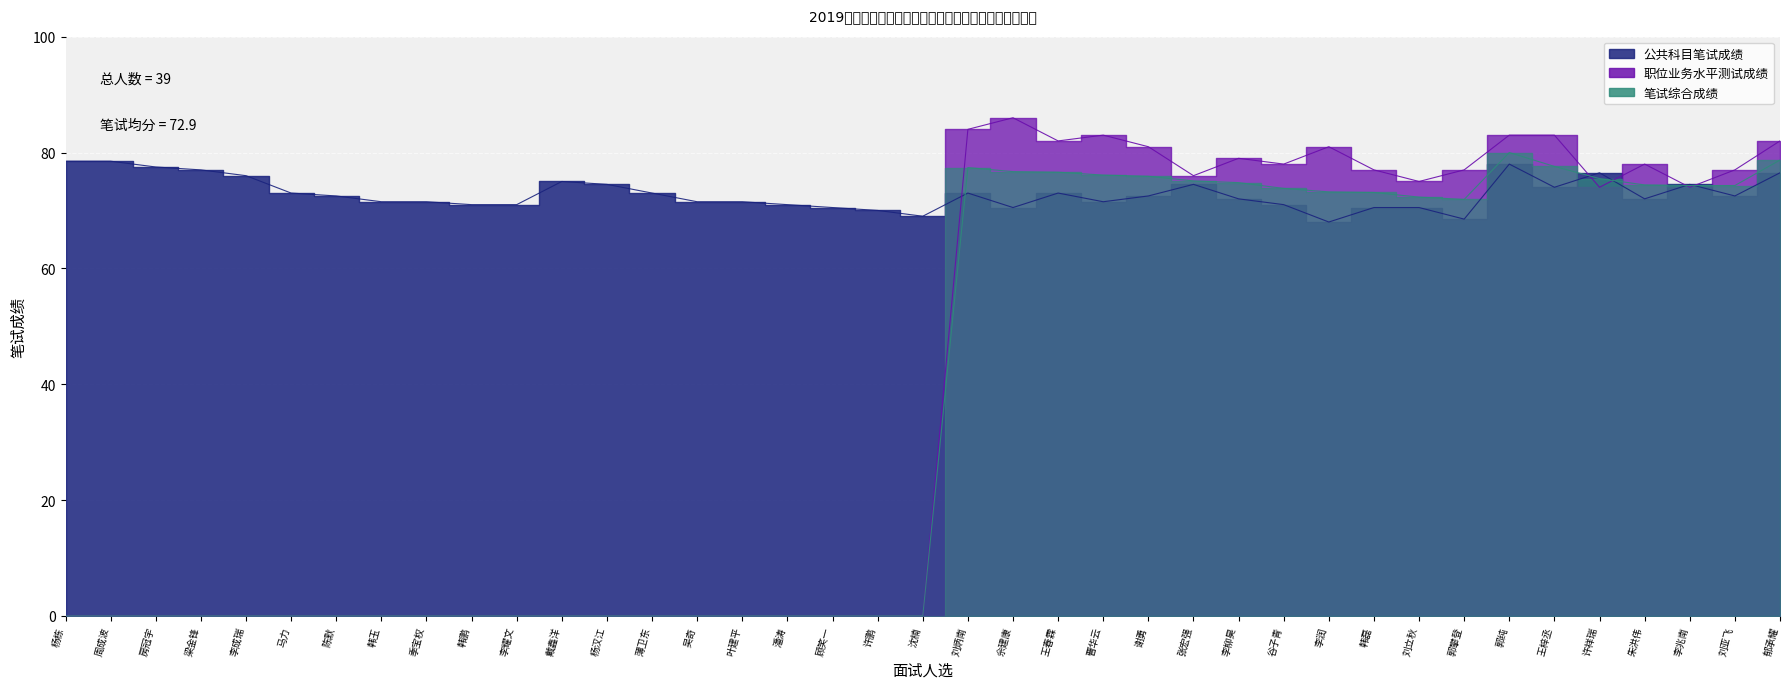

After their last crossing, which series has the higher values: 笔试综合成绩 or 公共科目笔试成绩?

笔试综合成绩